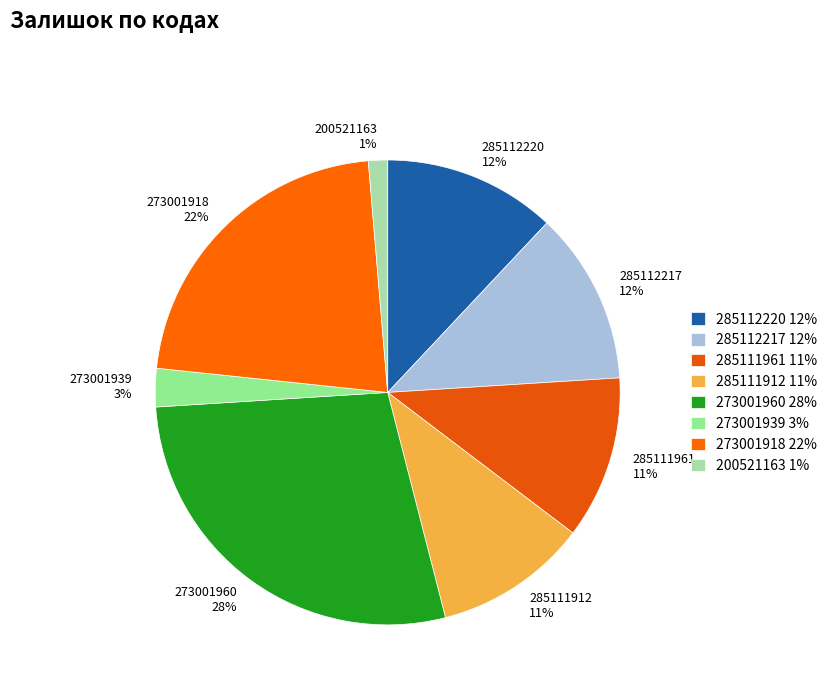

Combined, do 273001939 3% and 285111961 11% account for over 50%?

No